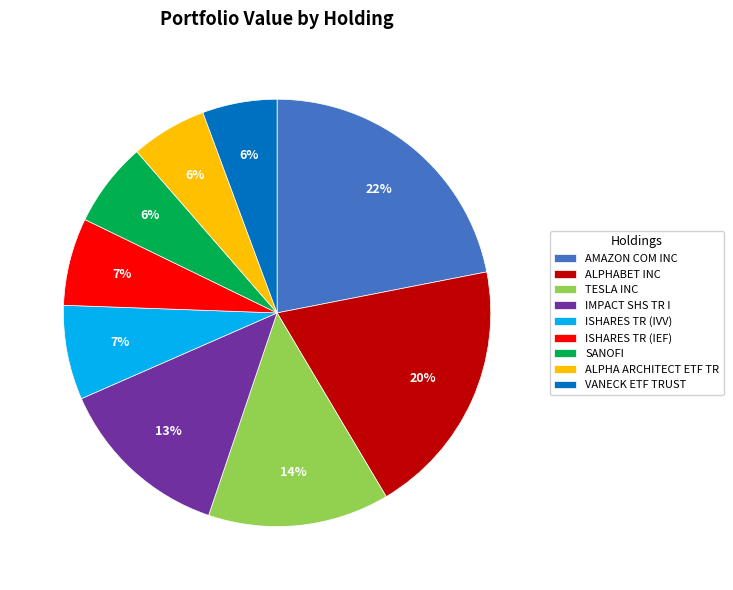

Is VANECK ETF TRUST the majority of the pie?

No